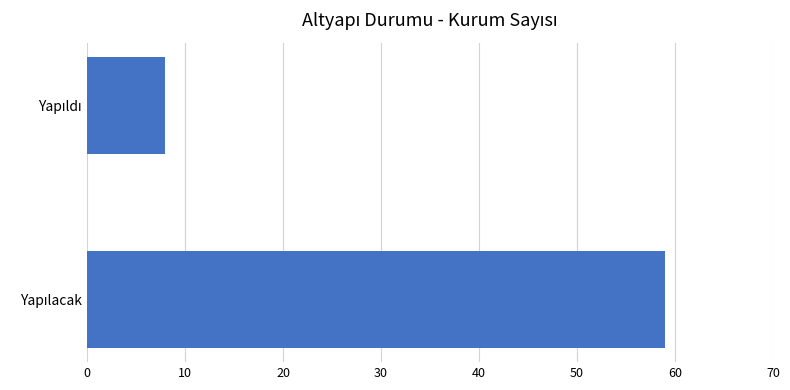

What is the sum of all values?

67